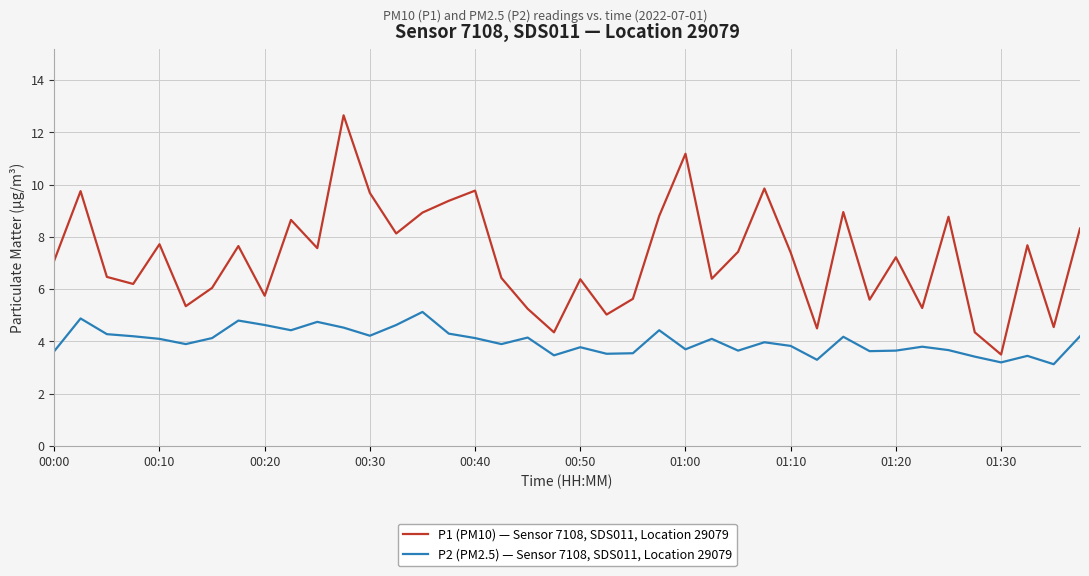

Does the chart display data point markers on the line(s)?

No